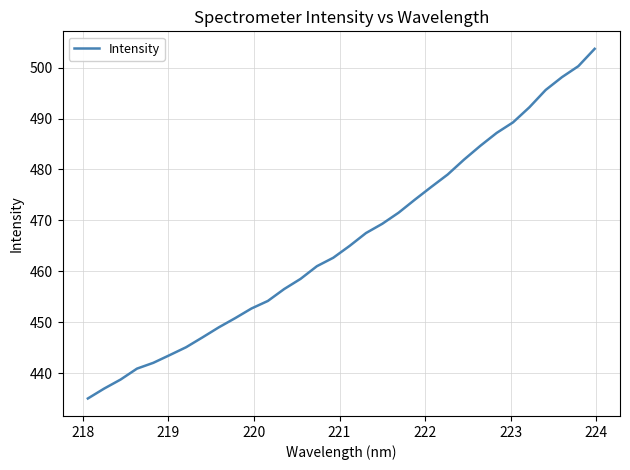

What is the maximum value shown in the chart?

503.7